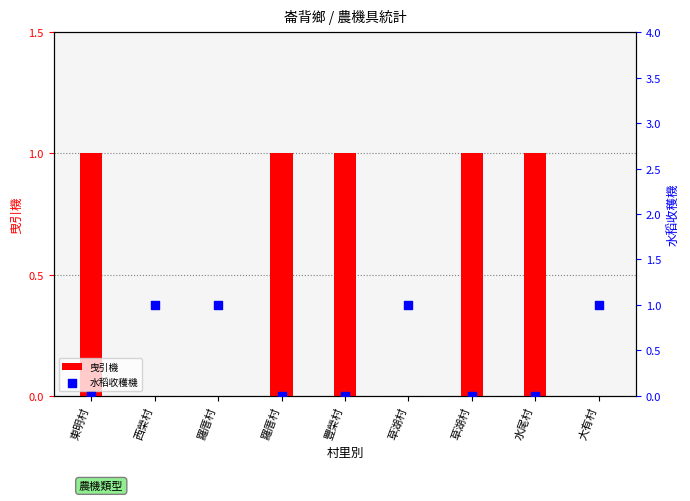

Which series contains the highest Y value?

曳引機